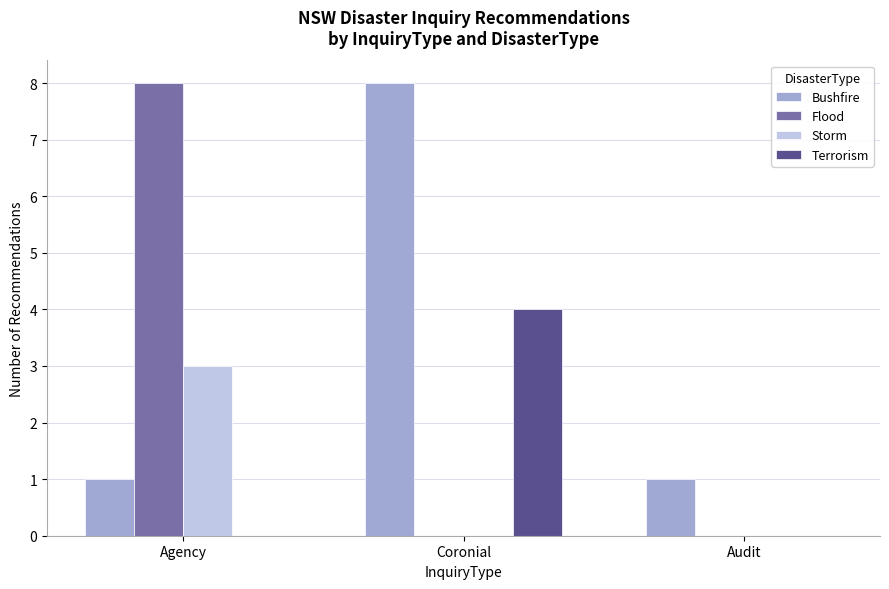

What is the approximate value of Storm at Agency?

3